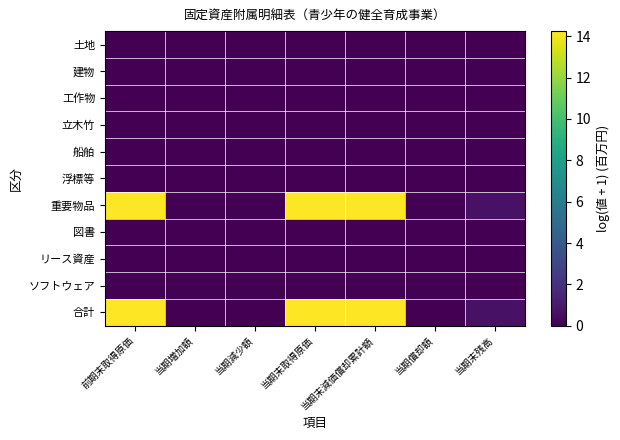

Reading right to left, extract all data points from this chart.

土地: 当期末残高=0.0	当期償却額=0.0	当期末減価償却累計額=0.0	当期末取得原価=0.0	当期減少額=0.0	当期増加額=0.0	前期末取得原価=0.0
建物: 当期末残高=0.0	当期償却額=0.0	当期末減価償却累計額=0.0	当期末取得原価=0.0	当期減少額=0.0	当期増加額=0.0	前期末取得原価=0.0
工作物: 当期末残高=0.0	当期償却額=0.0	当期末減価償却累計額=0.0	当期末取得原価=0.0	当期減少額=0.0	当期増加額=0.0	前期末取得原価=0.0
立木竹: 当期末残高=0.0	当期償却額=0.0	当期末減価償却累計額=0.0	当期末取得原価=0.0	当期減少額=0.0	当期増加額=0.0	前期末取得原価=0.0
船舶: 当期末残高=0.0	当期償却額=0.0	当期末減価償却累計額=0.0	当期末取得原価=0.0	当期減少額=0.0	当期増加額=0.0	前期末取得原価=0.0
浮標等: 当期末残高=0.0	当期償却額=0.0	当期末減価償却累計額=0.0	当期末取得原価=0.0	当期減少額=0.0	当期増加額=0.0	前期末取得原価=0.0
重要物品: 当期末残高=0.7	当期償却額=0.0	当期末減価償却累計額=14.2	当期末取得原価=14.2	当期減少額=0.0	当期増加額=0.0	前期末取得原価=14.2
図書: 当期末残高=0.0	当期償却額=0.0	当期末減価償却累計額=0.0	当期末取得原価=0.0	当期減少額=0.0	当期増加額=0.0	前期末取得原価=0.0
リース資産: 当期末残高=0.0	当期償却額=0.0	当期末減価償却累計額=0.0	当期末取得原価=0.0	当期減少額=0.0	当期増加額=0.0	前期末取得原価=0.0
ソフトウェア: 当期末残高=0.0	当期償却額=0.0	当期末減価償却累計額=0.0	当期末取得原価=0.0	当期減少額=0.0	当期増加額=0.0	前期末取得原価=0.0
合計: 当期末残高=0.7	当期償却額=0.0	当期末減価償却累計額=14.2	当期末取得原価=14.2	当期減少額=0.0	当期増加額=0.0	前期末取得原価=14.2